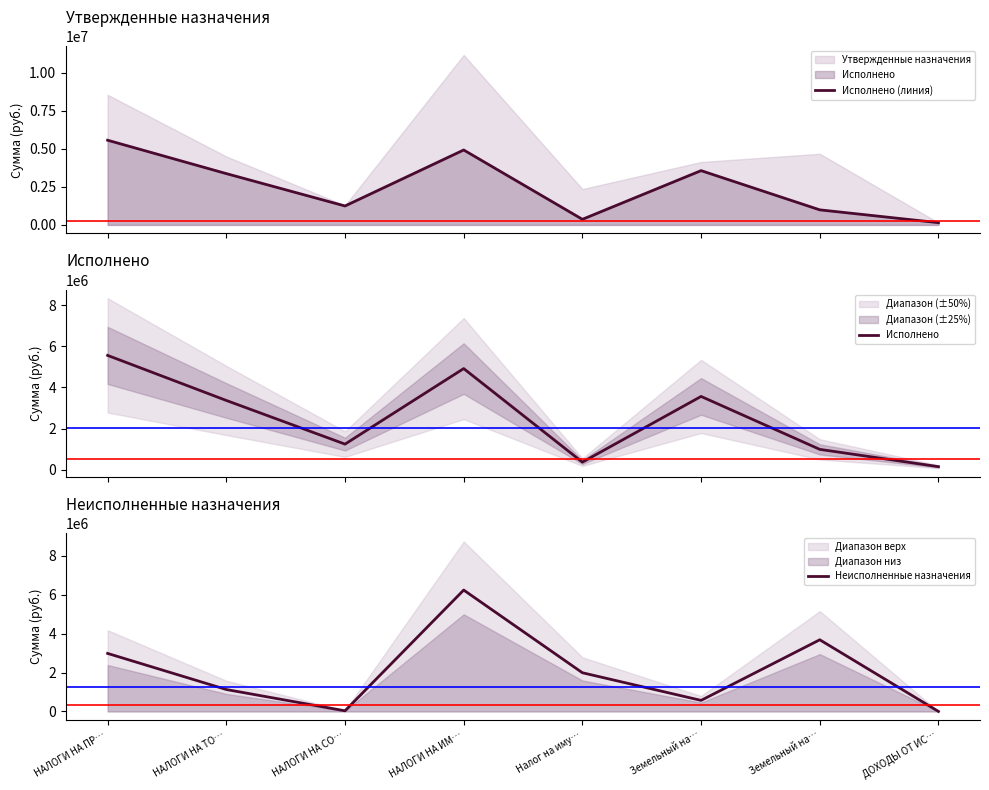

How many intersections are there between Исполнено and Неисполненные назначения?

4